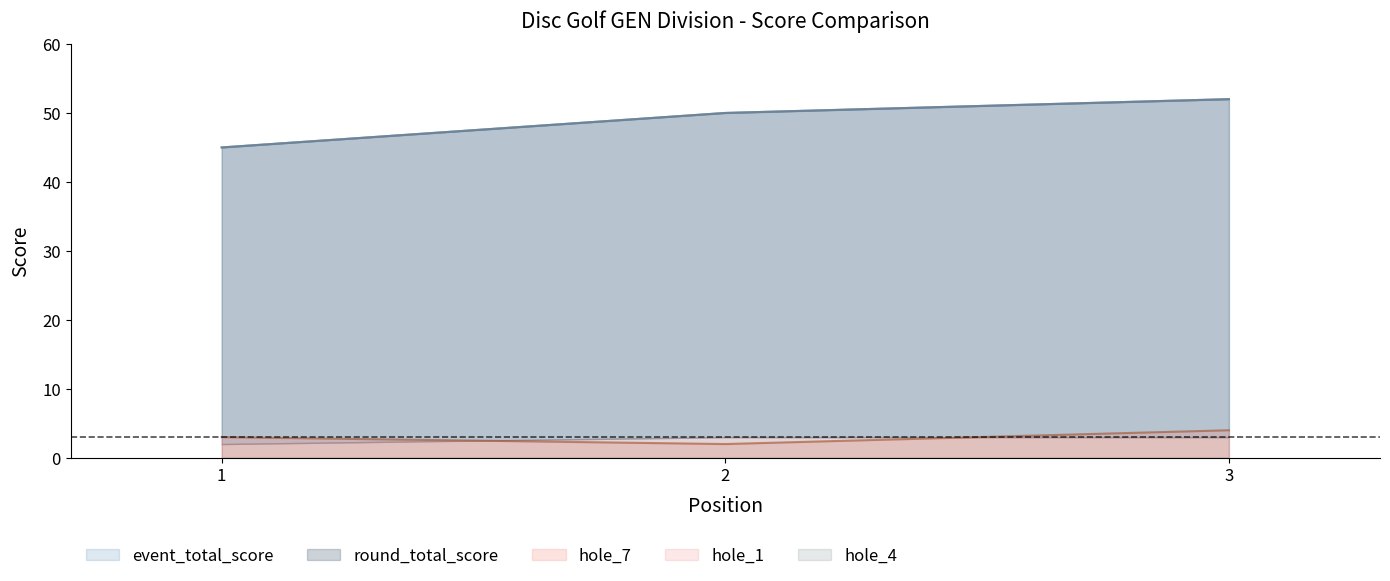

How many data points in hole_7 are less than 3?

1